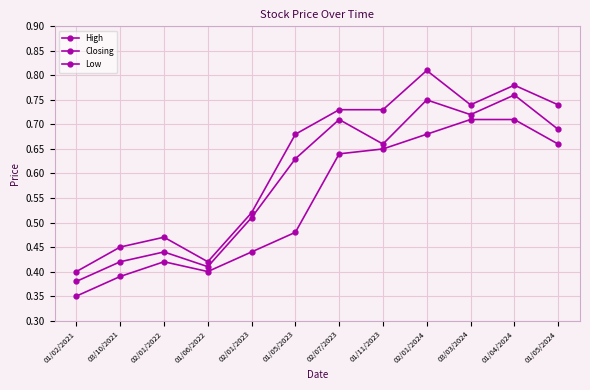

How many lines are shown in the chart?

3